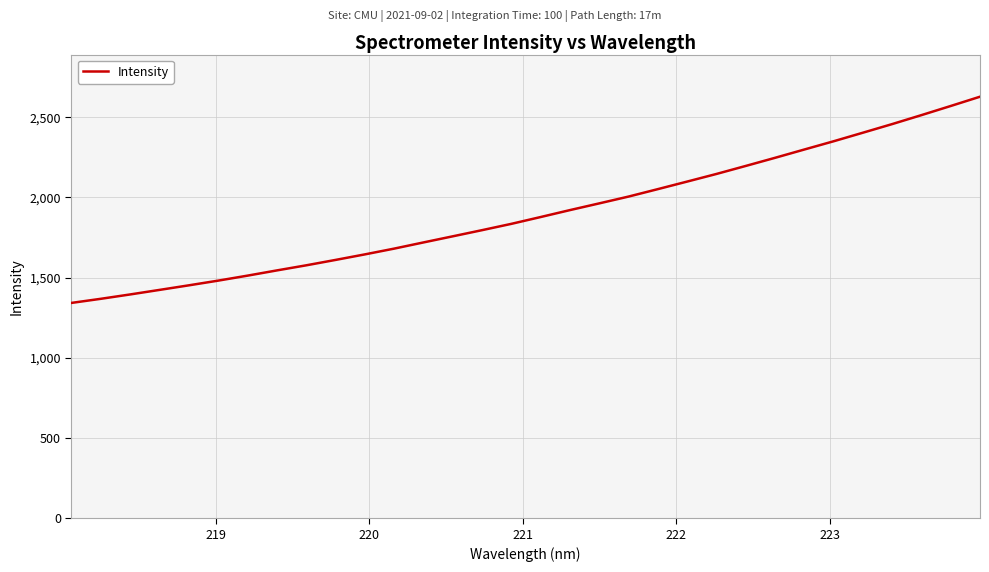

What is the smallest value displayed?

1342.5